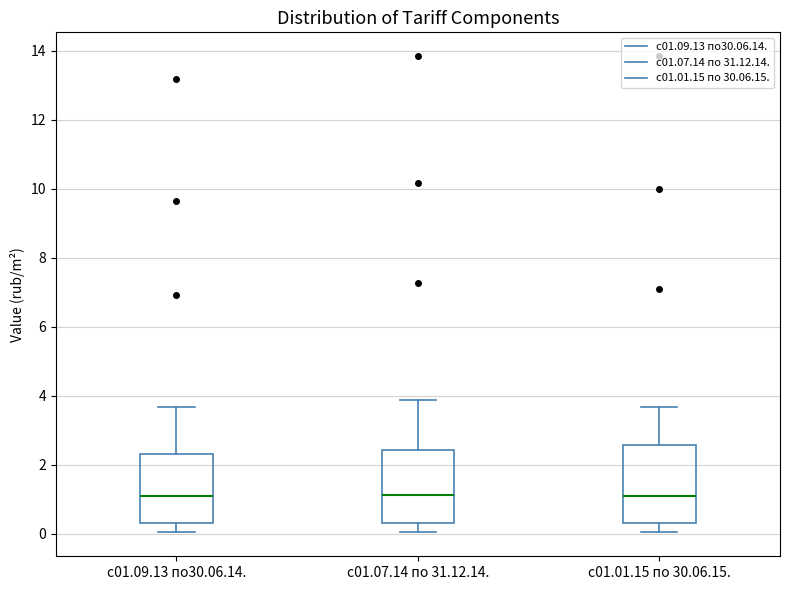

Reading left to right, read every box against the y-axis: the position of its median line, the range the box covers, and the ends of its whiskers. The values are not printed on the chart, so give them approximately, as read against the axis.

с01.09.13 по30.06.14.: median 1.0, box 0.4 to 2.4, whiskers 0.0 to 3.6
с01.07.14 по 31.12.14.: median 1.2, box 0.4 to 2.4, whiskers 0.0 to 3.8
с01.01.15 по 30.06.15.: median 1.0, box 0.4 to 2.6, whiskers 0.0 to 3.6